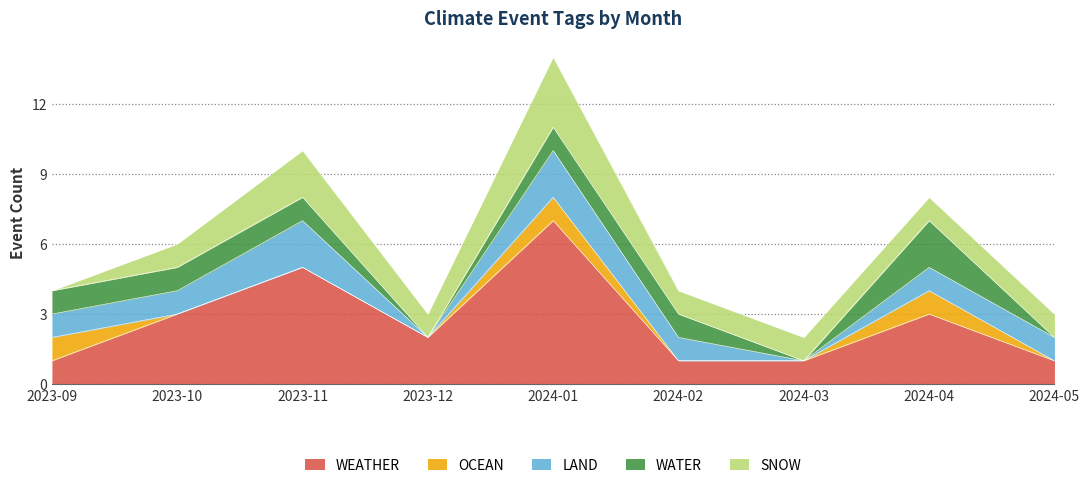

Rank the series by their maximum value, from lowest to highest.

OCEAN, LAND, WATER, SNOW, WEATHER